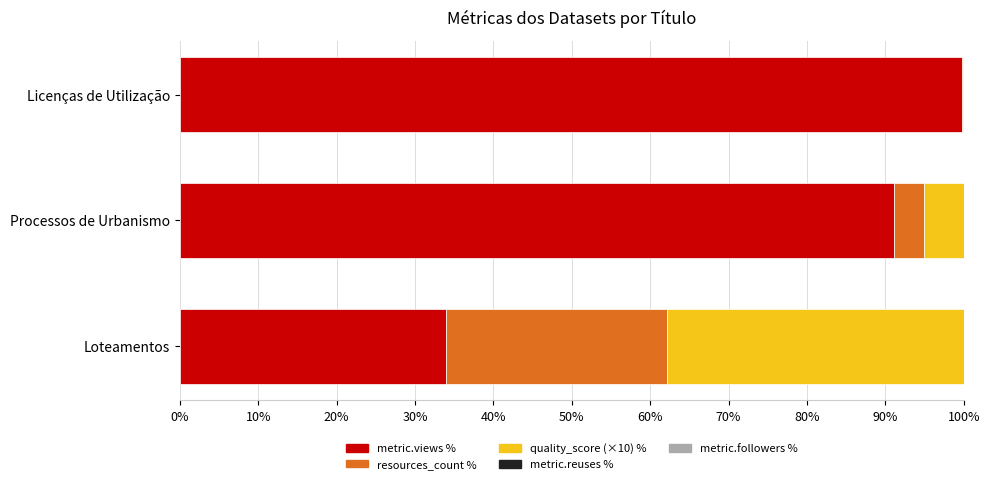

What is the total value across all series at Loteamentos?

100.0